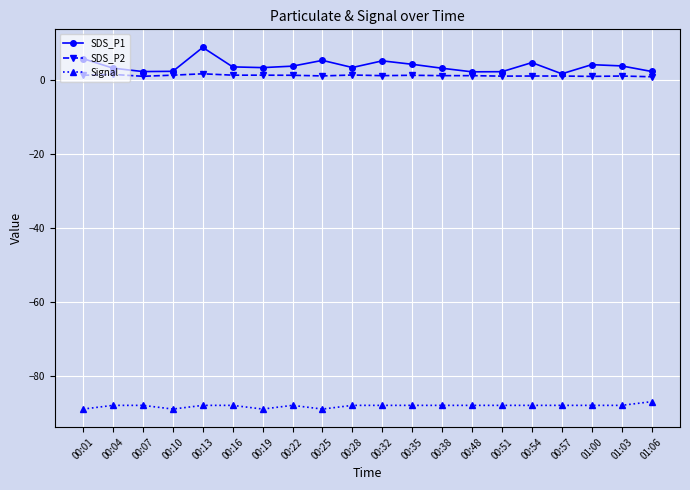

What is the greatest value displayed?

8.7